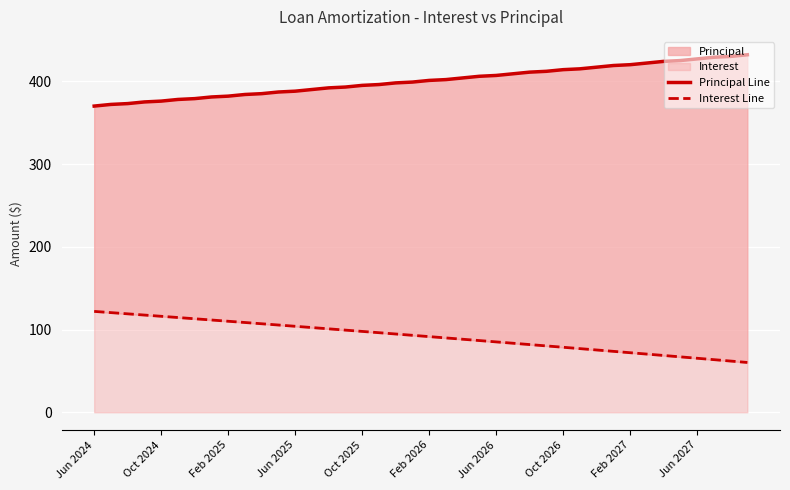

How many lines are shown in the chart?

2